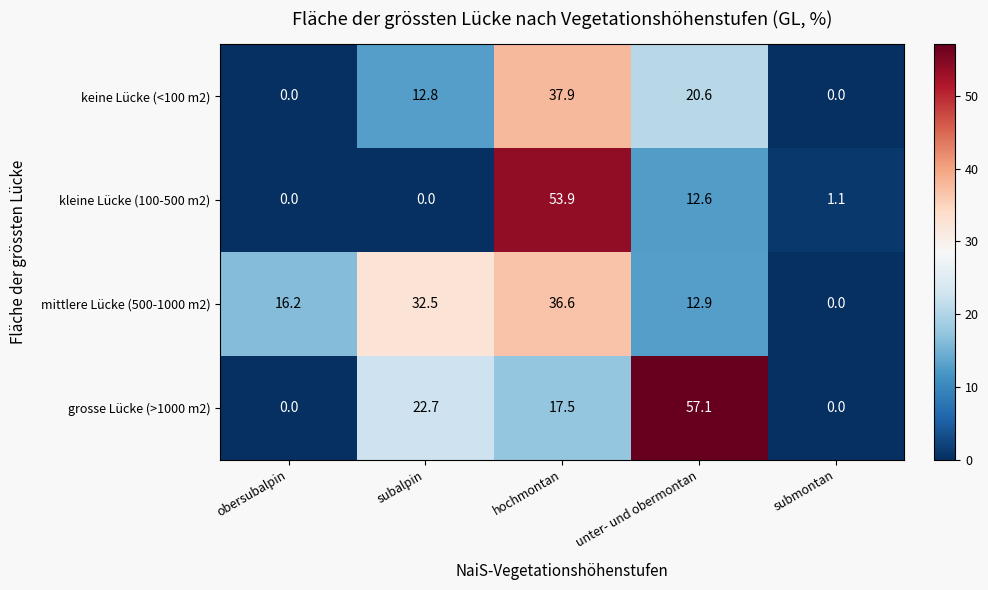

At which category is the sum across all series the highest?

hochmontan